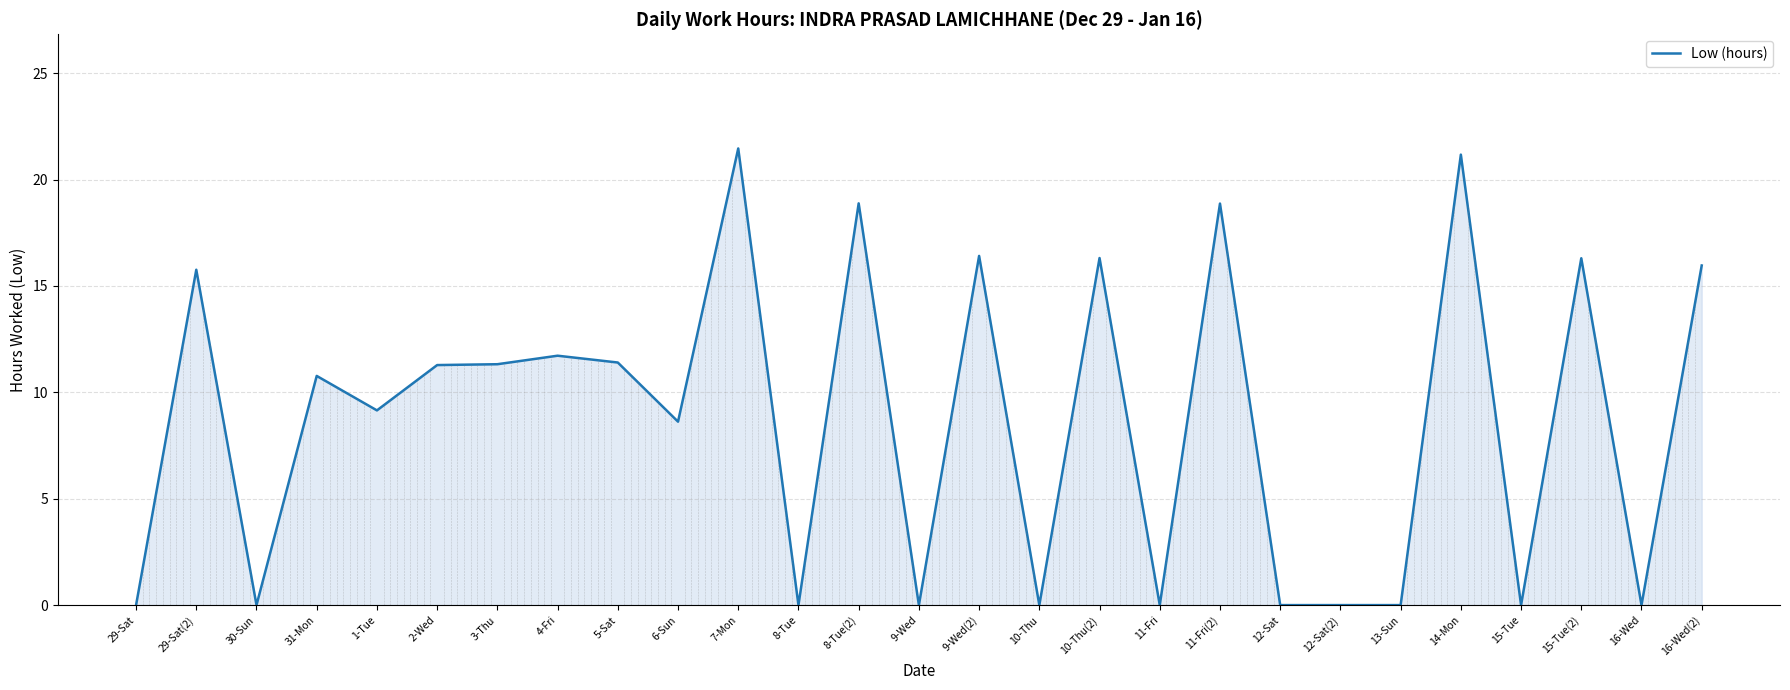

What is the difference between the values at 1-Tue and 4-Fri?

2.6